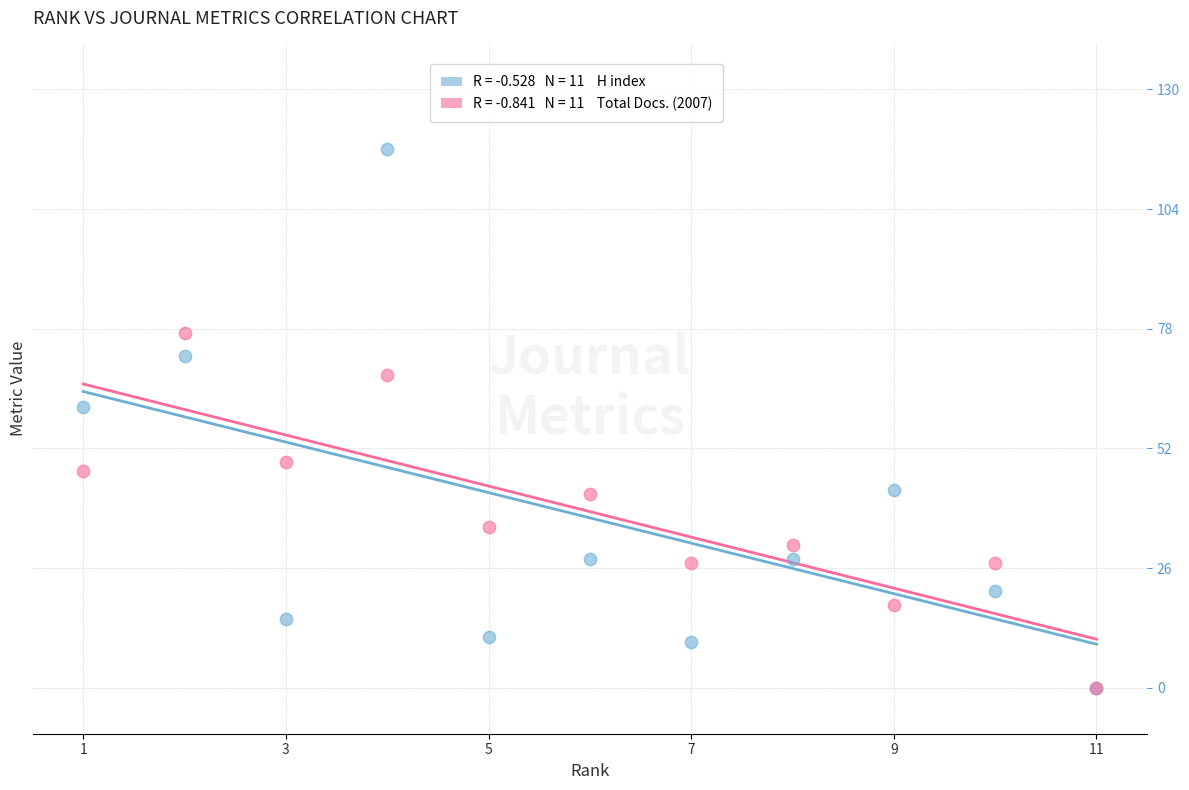

Across all series, what Y value is closest to 58?

61